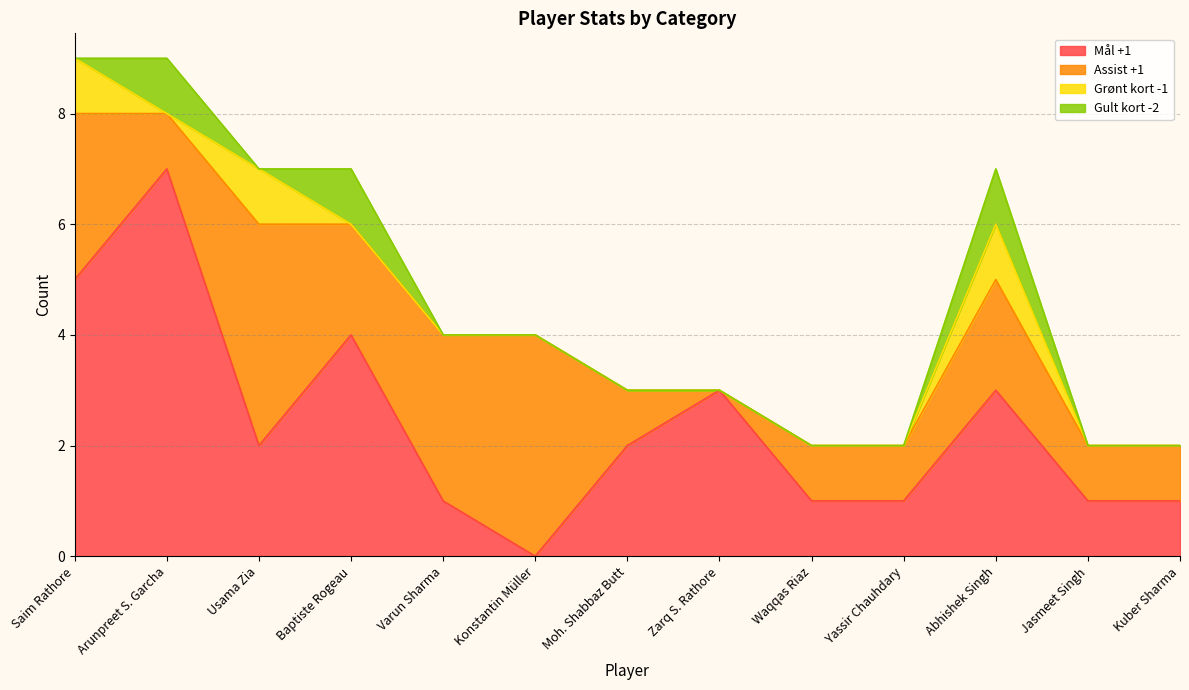

Rank the series at Moh. Shabbaz Butt from lowest to highest value.

Grønt kort -1, Gult kort -2, Assist +1, Mål +1